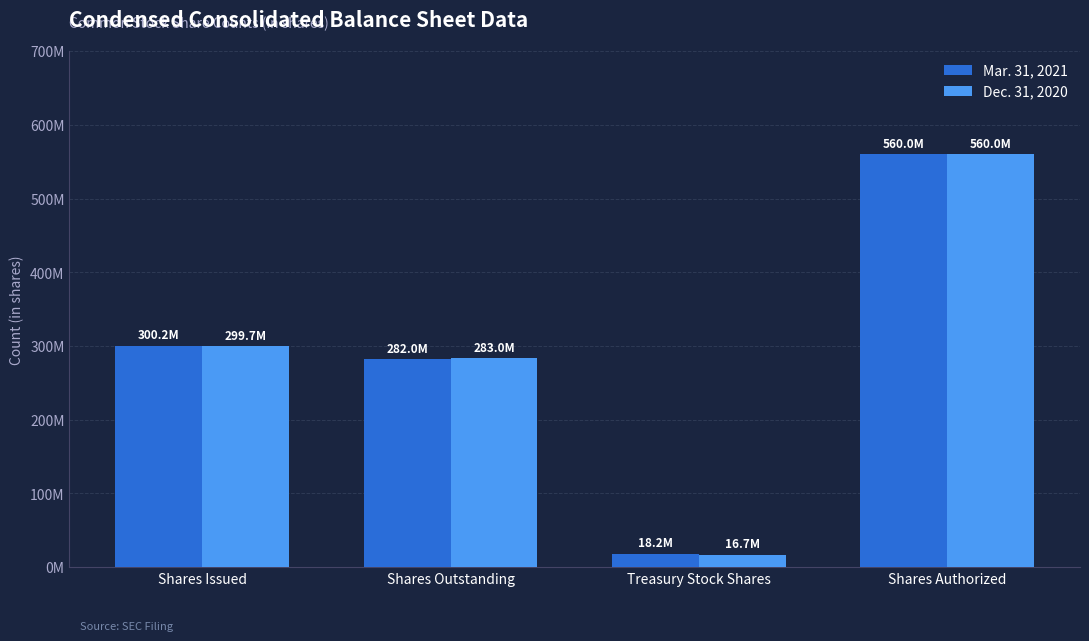

List the series in order of their overall mean, lowest first.

Dec. 31, 2020, Mar. 31, 2021